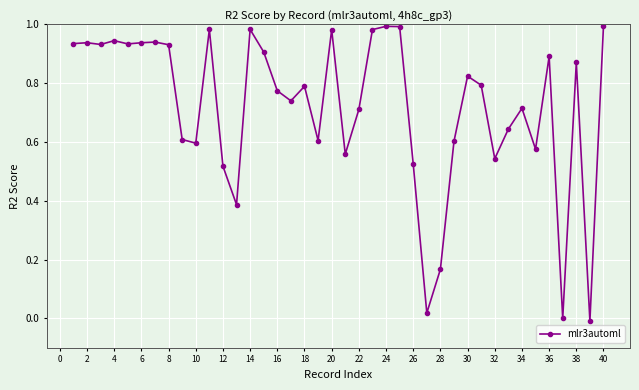

What is the sum of all values?

28.8